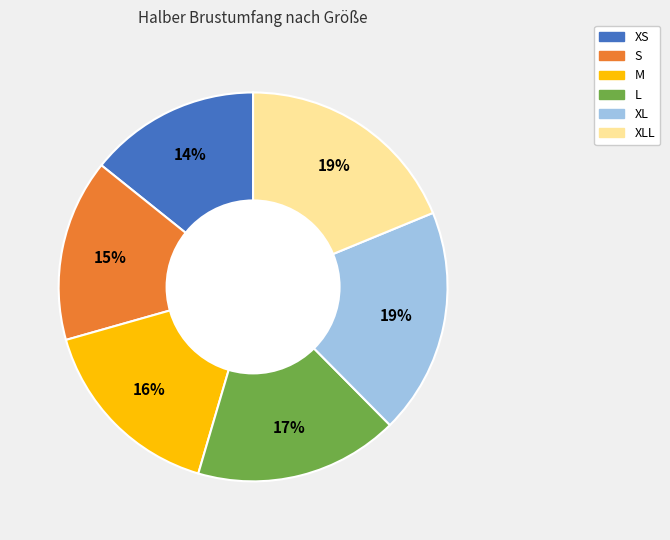

Is it true that XLL is 14% of the pie?

False